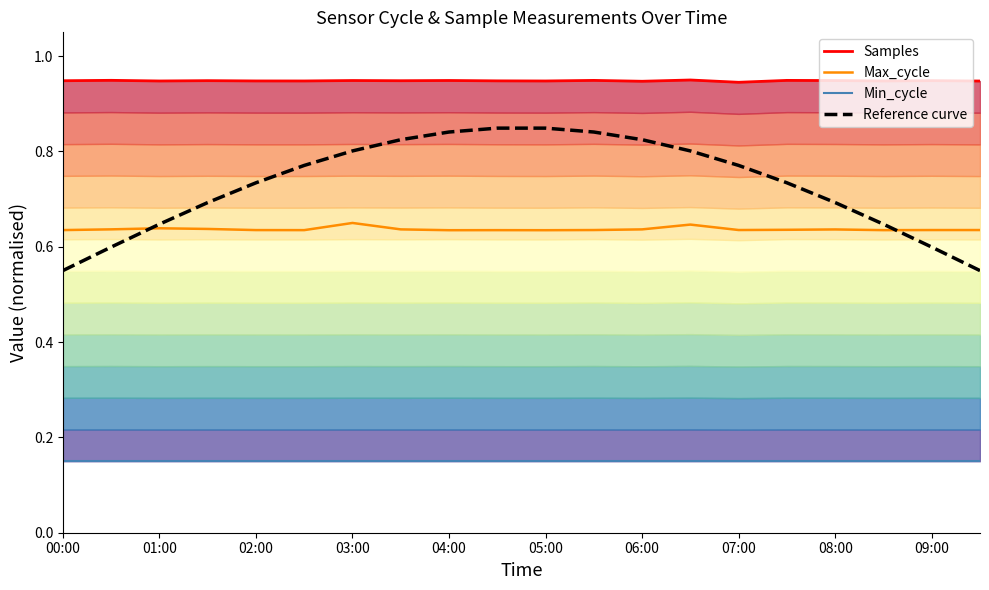

True or false: Reference curve has more than 1 points higher than both neighbors.

False